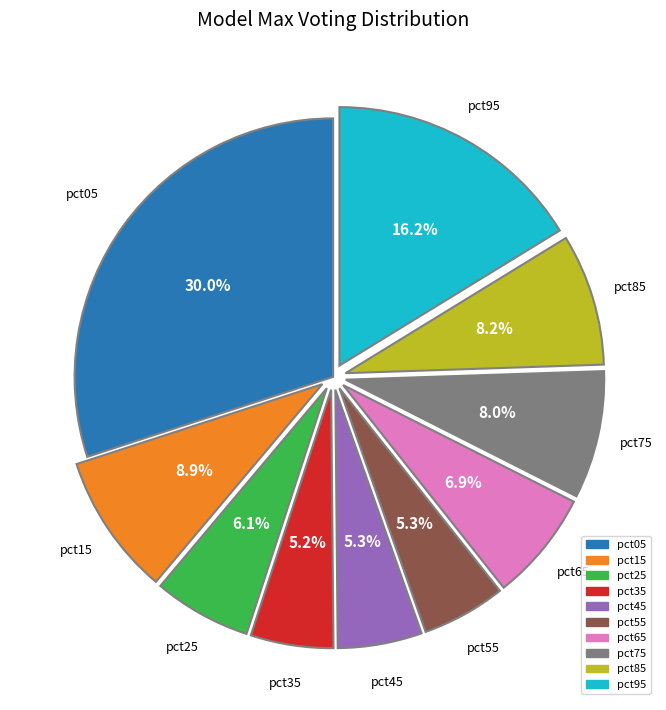

What percentage is the pct05 slice, to the nearest percent?

30%